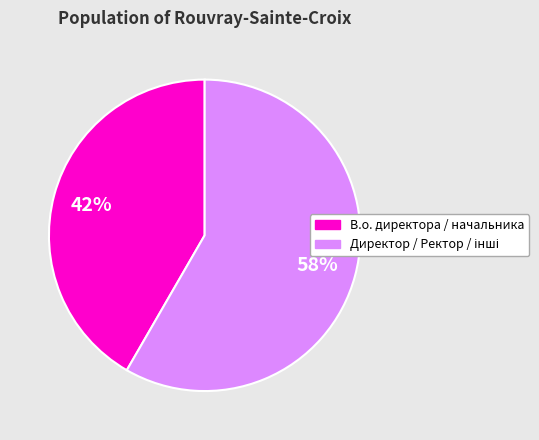

Does any single category account for the majority?

Yes